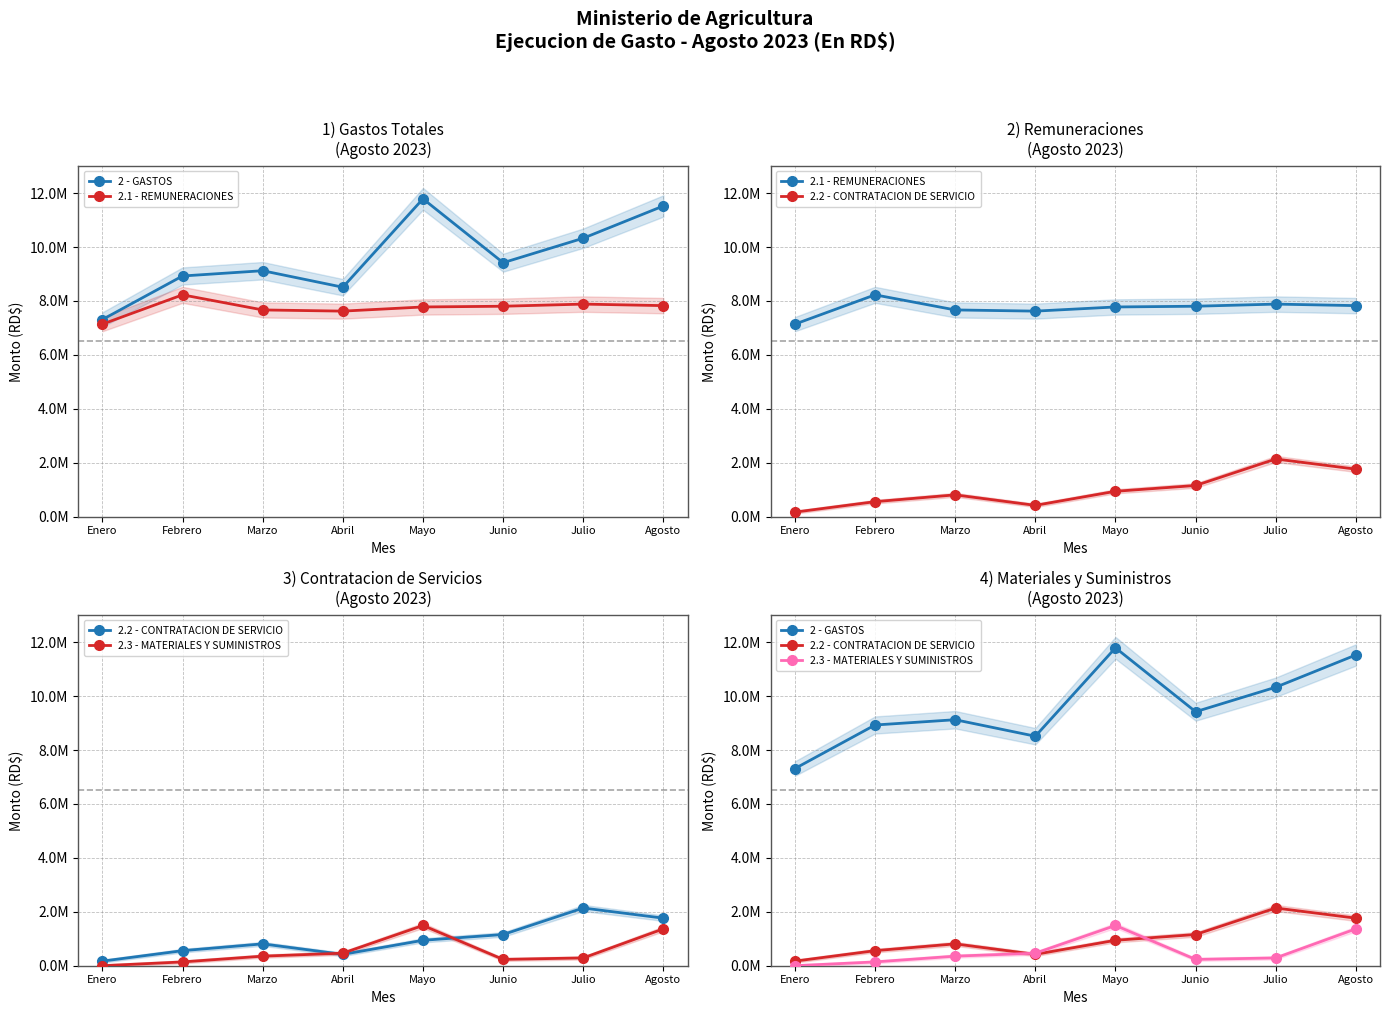

Rank the series at Mayo from lowest to highest value.

2.2 - CONTRATACION DE SERVICIO, 2.3 - MATERIALES Y SUMINISTROS, 2.1 - REMUNERACIONES, 2 - GASTOS